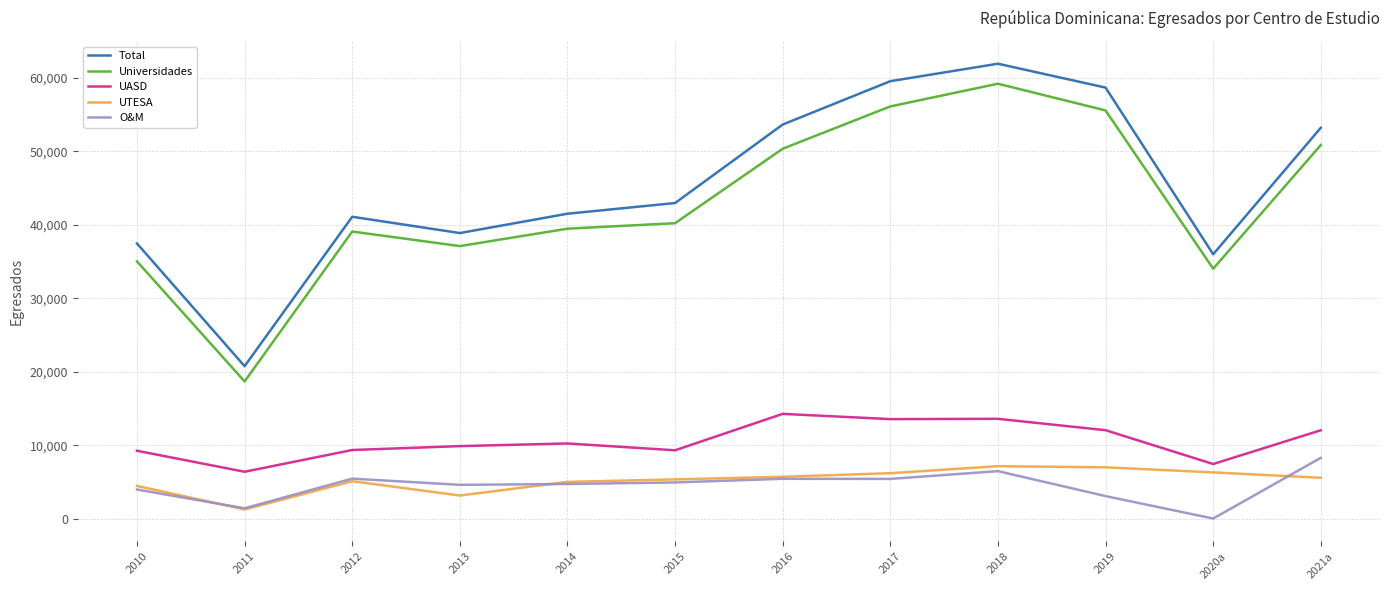

At which category is the sum across all series the highest?

2018